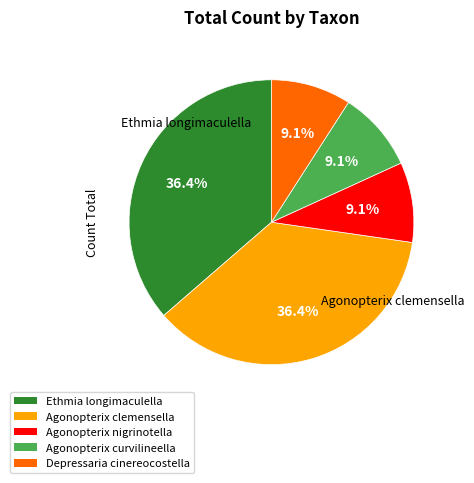

Which has a higher value, Agonopterix curvilineella or Ethmia longimaculella?

Ethmia longimaculella